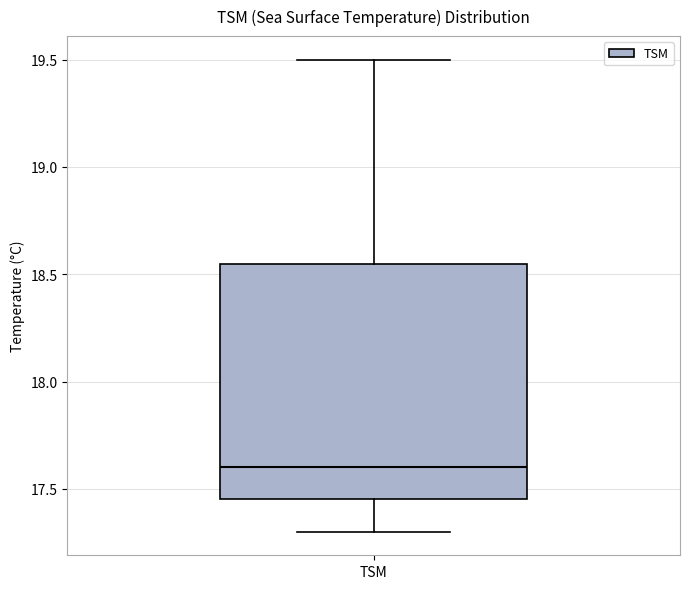

Where does the lower whisker of the box for TSM end on the y-axis? The values are not printed on the chart, so give them approximately, as read against the axis.

17.30